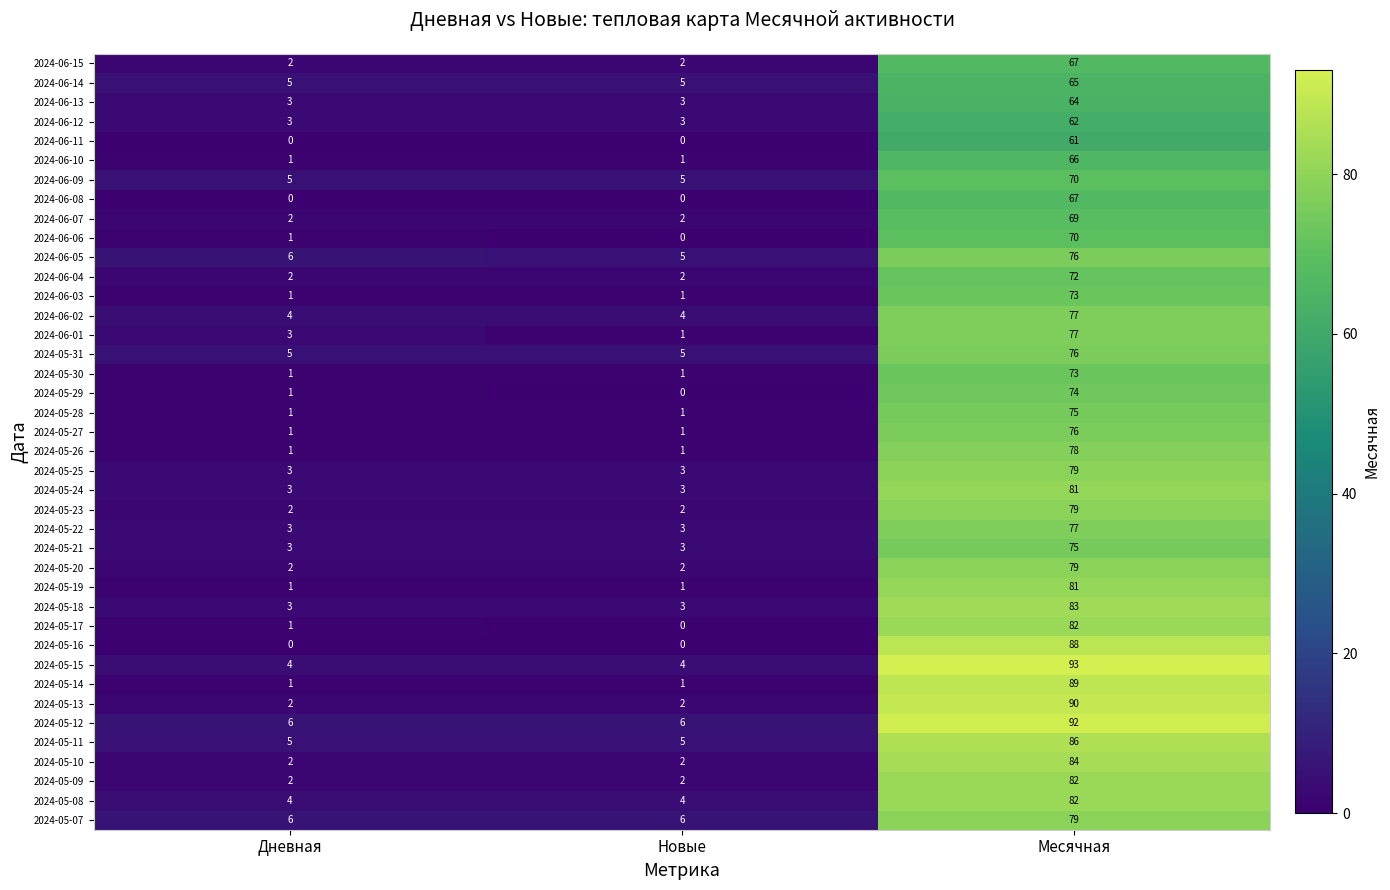

What is the average value of the 2024-05-26 series?

27